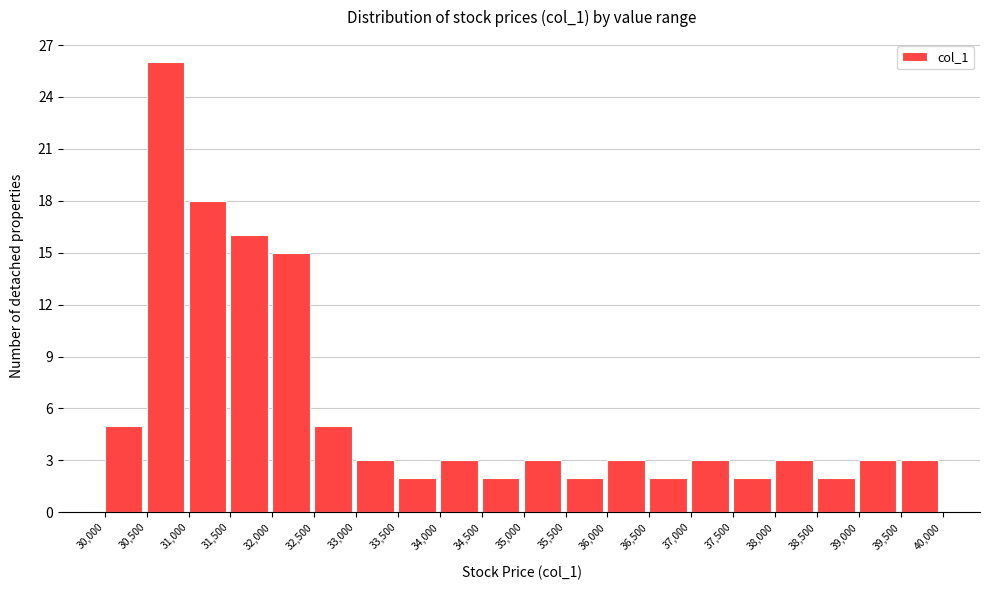

Reading left to right, transcribe this chart: for each bar, give the range it covers on the x-axis and its height. The values are not printed on the chart, so give them approximately, as read against the axis.

30,000 to 30,500: 5
30,500 to 31,000: 26
31,000 to 31,500: 18
31,500 to 32,000: 16
32,000 to 32,500: 15
32,500 to 33,000: 5
33,000 to 33,500: 3
33,500 to 34,000: 2
34,000 to 34,500: 3
34,500 to 35,000: 2
35,000 to 35,500: 3
35,500 to 36,000: 2
36,000 to 36,500: 3
36,500 to 37,000: 2
37,000 to 37,500: 3
37,500 to 38,000: 2
38,000 to 38,500: 3
38,500 to 39,000: 2
39,000 to 39,500: 3
39,500 to 40,000: 3